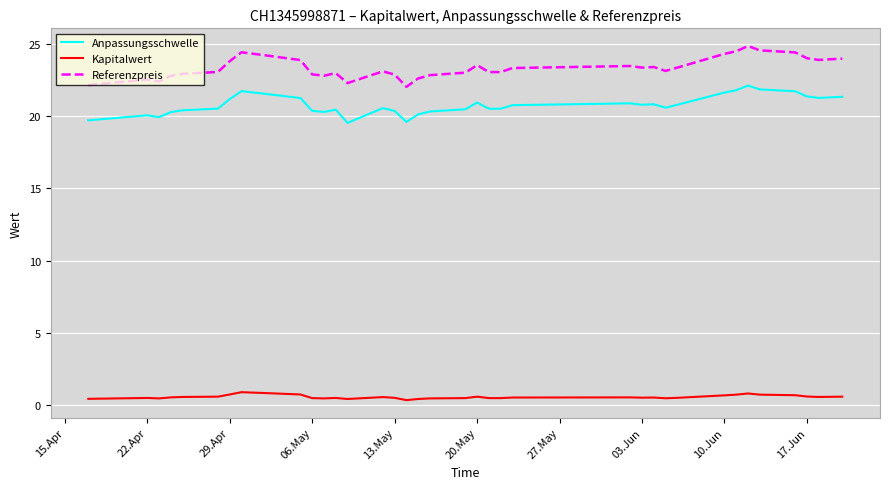

List the series in order of their peak value, highest first.

Referenzpreis, Anpassungsschwelle, Kapitalwert